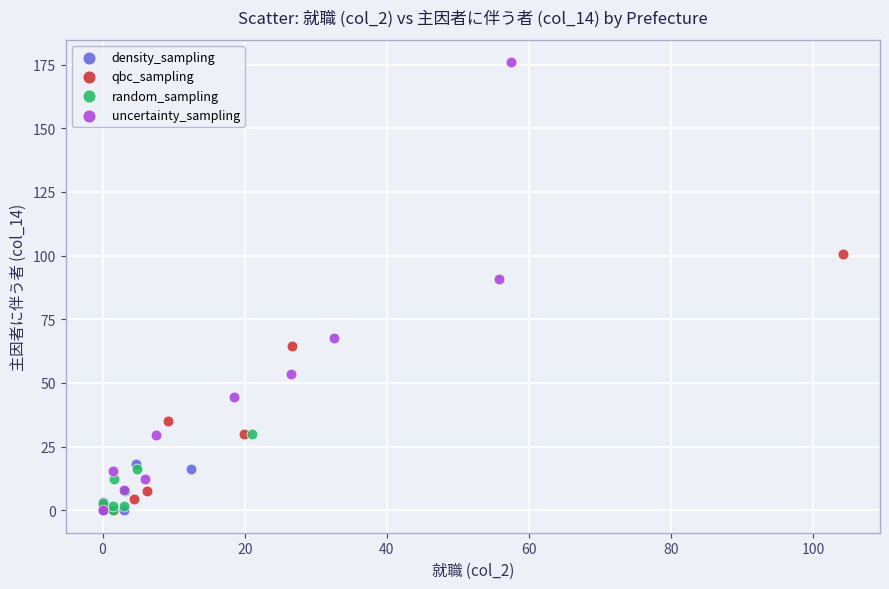

What are all the series names shown in the legend?

density_sampling, qbc_sampling, random_sampling, uncertainty_sampling